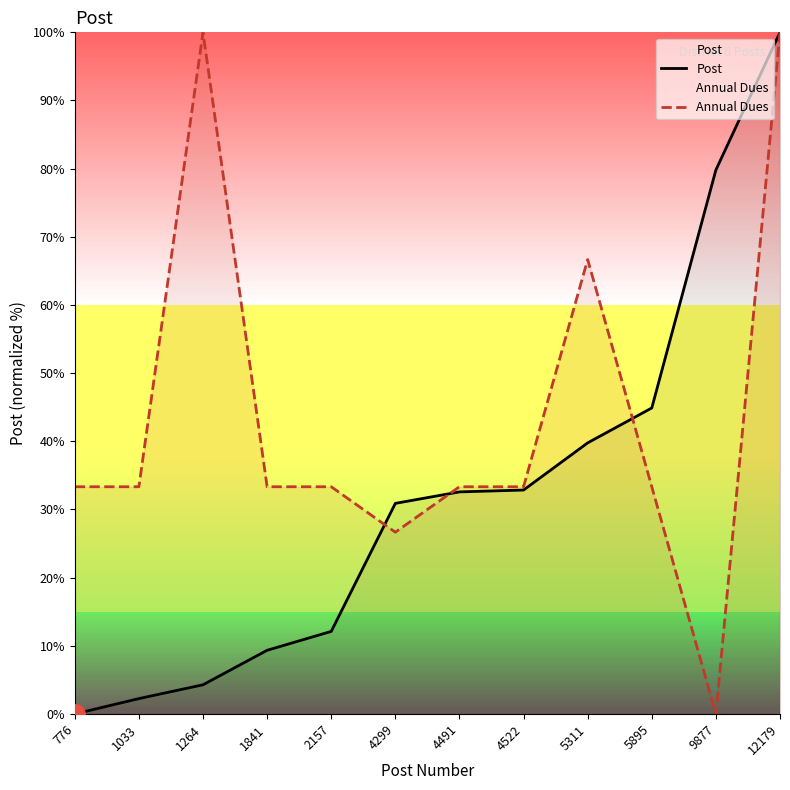

Which series has the widest spread of values?

Post